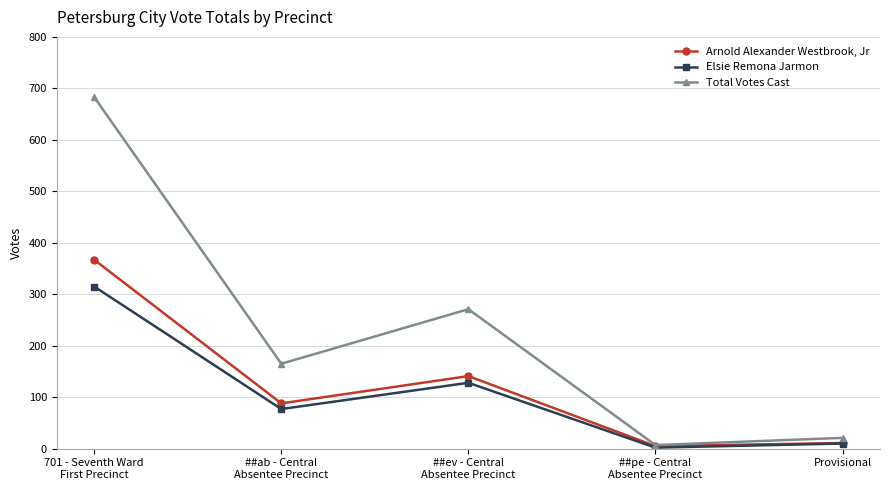

Which series changed the most between ##ev - Central
Absentee Precinct and Provisional?

Total Votes Cast